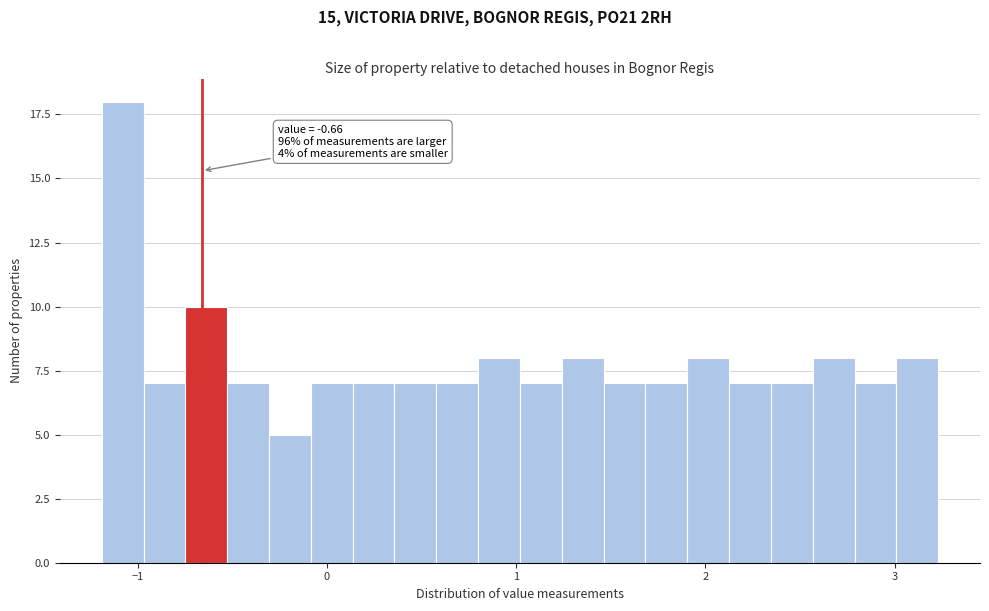

Around what value on the x-axis is the tallest bar? Give the approximate position of its centre, as read against the axis.

-1.1